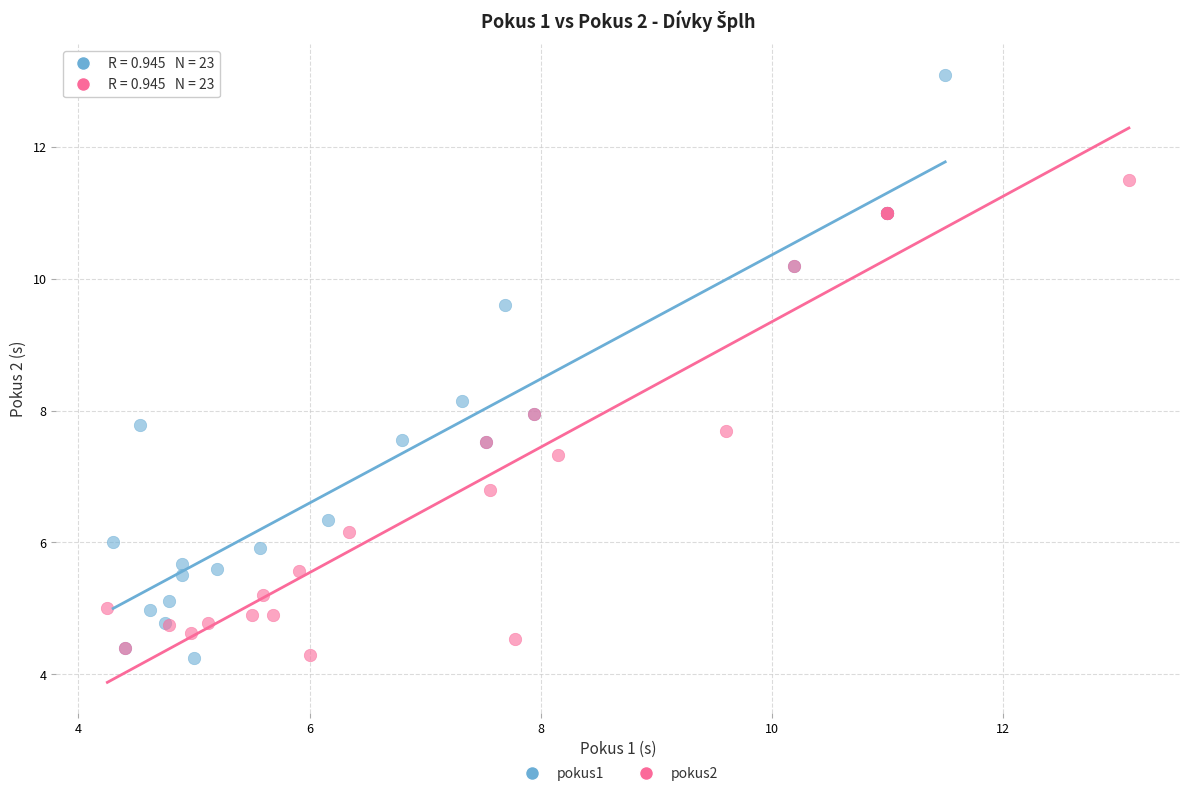

Which series contains the highest Y value?

pokus1